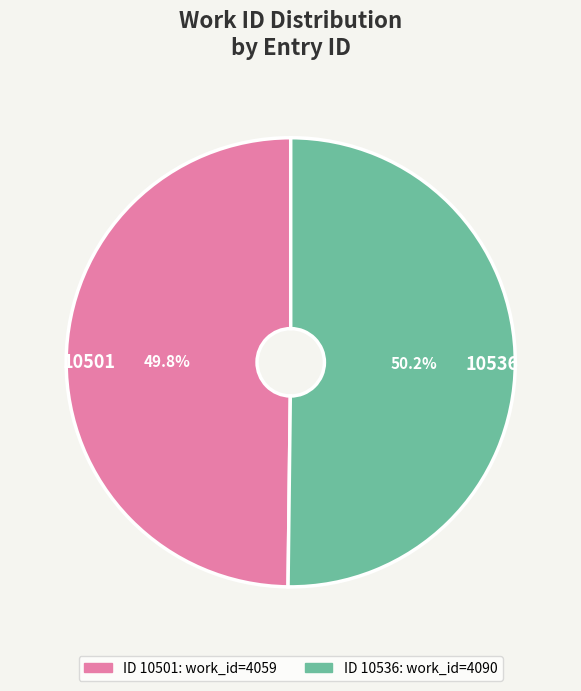

The 10501 slice represents 50% of the pie. True or false?

True